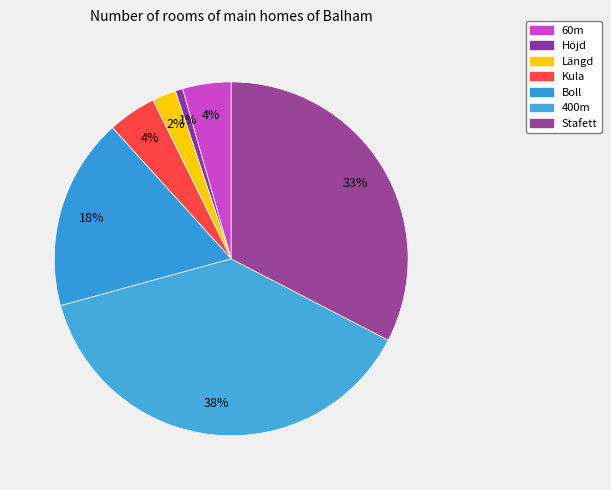

How many segments does this pie chart have?

7